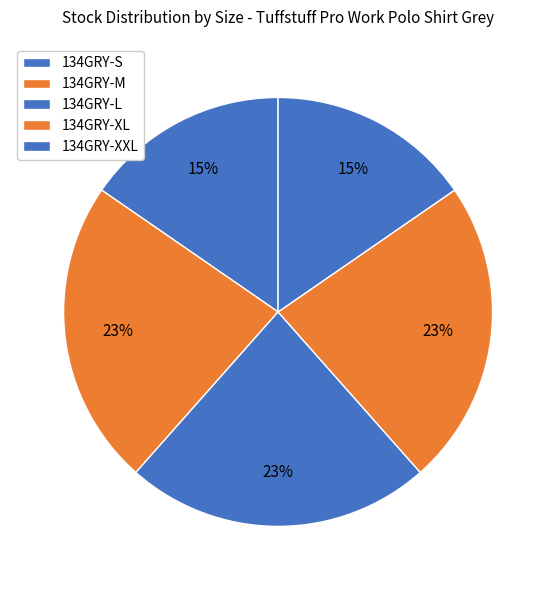

Is it true that 134GRY-S is 15% of the pie?

True